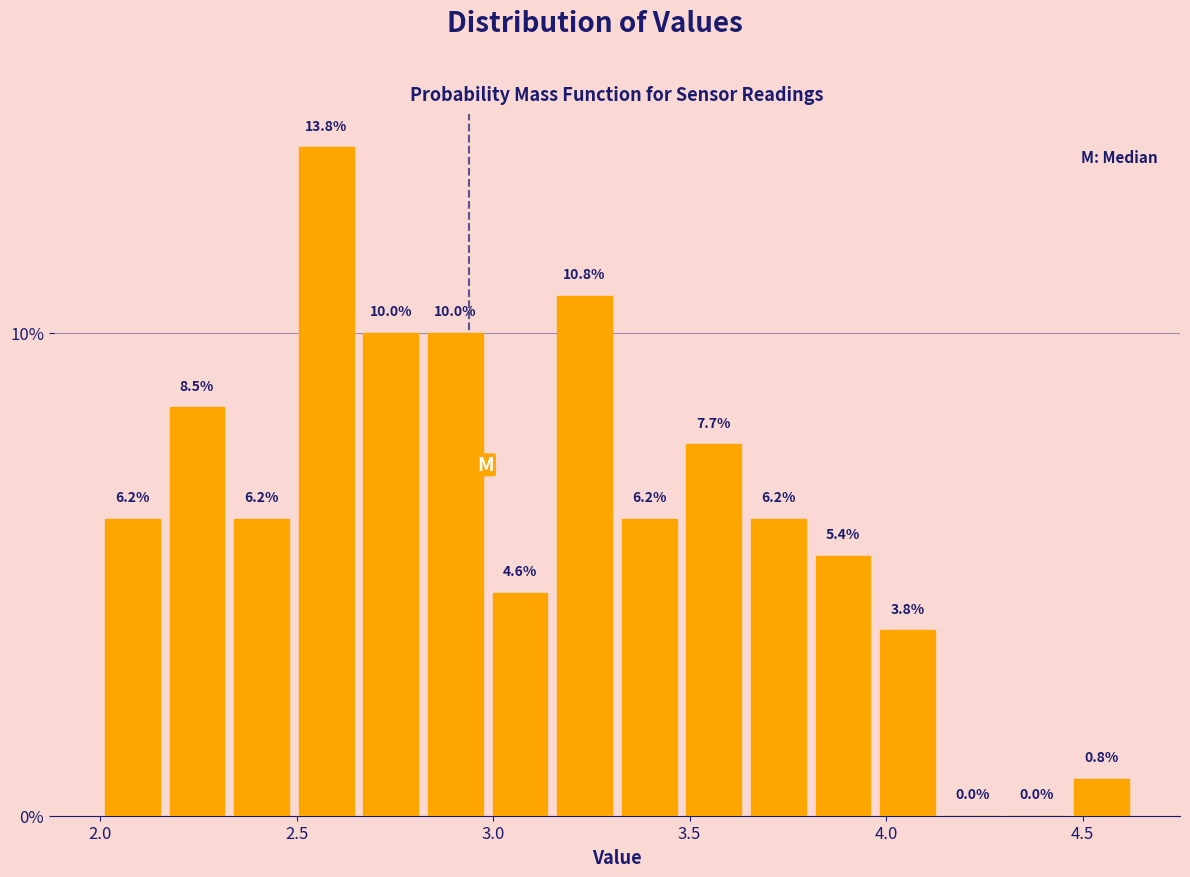

Around what value on the x-axis is the tallest bar? Give the approximate position of its centre, as read against the axis.

2.60